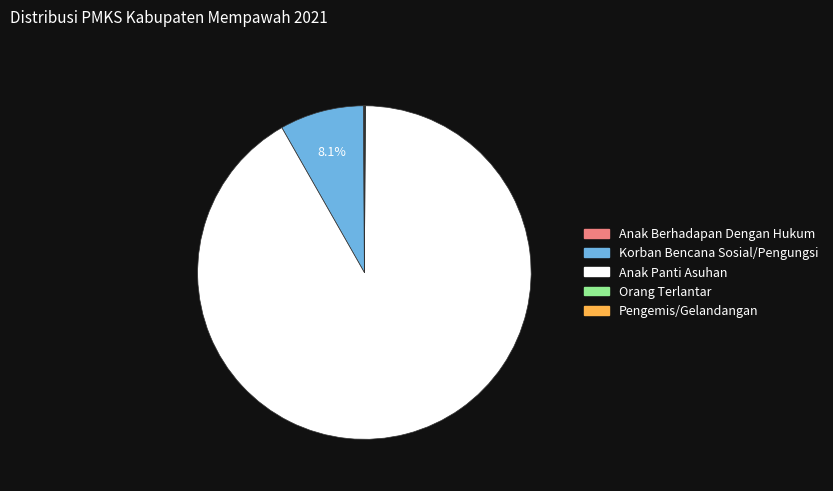

What is the majority slice?

Anak Panti Asuhan